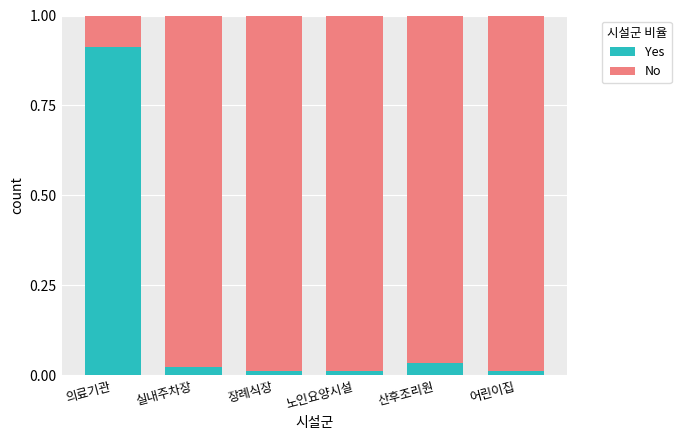

Which category has the highest value in the Yes series?

의료기관